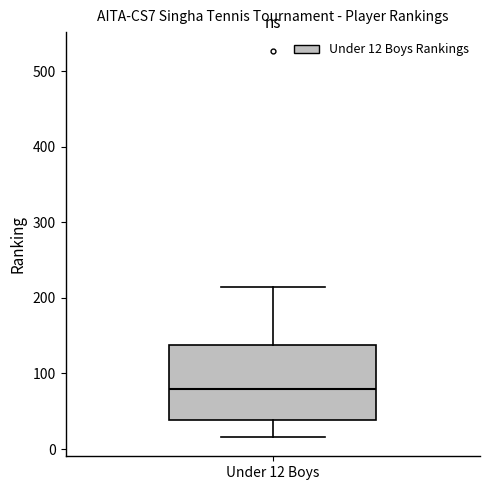

Where is the lower edge of the box for Under 12 Boys on the y-axis? The values are not printed on the chart, so give them approximately, as read against the axis.

40